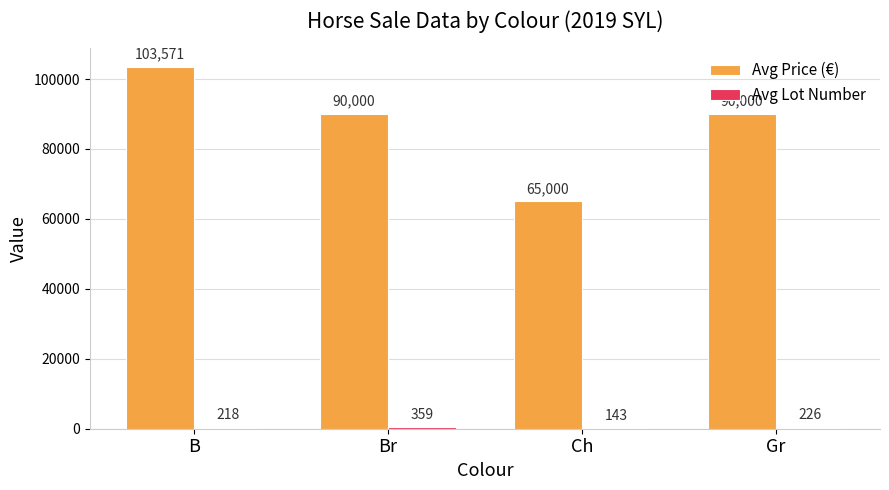

Count the number of data series in this chart.

2